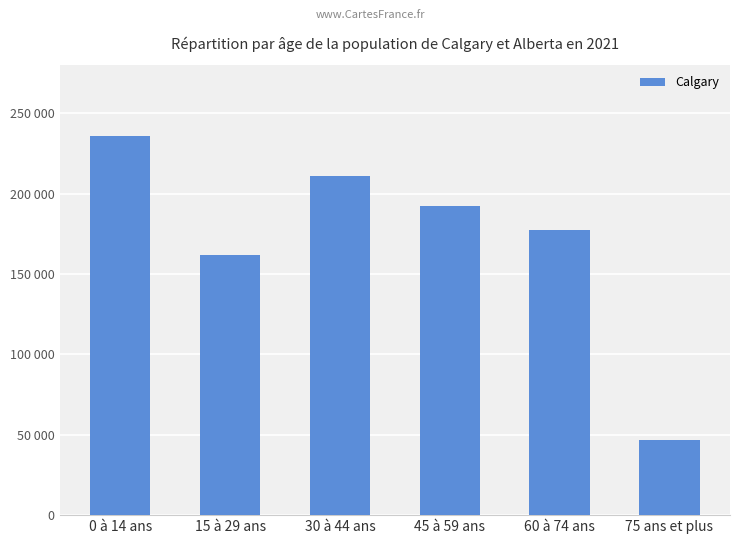

What is the value of the 2nd bar from the left?

161855